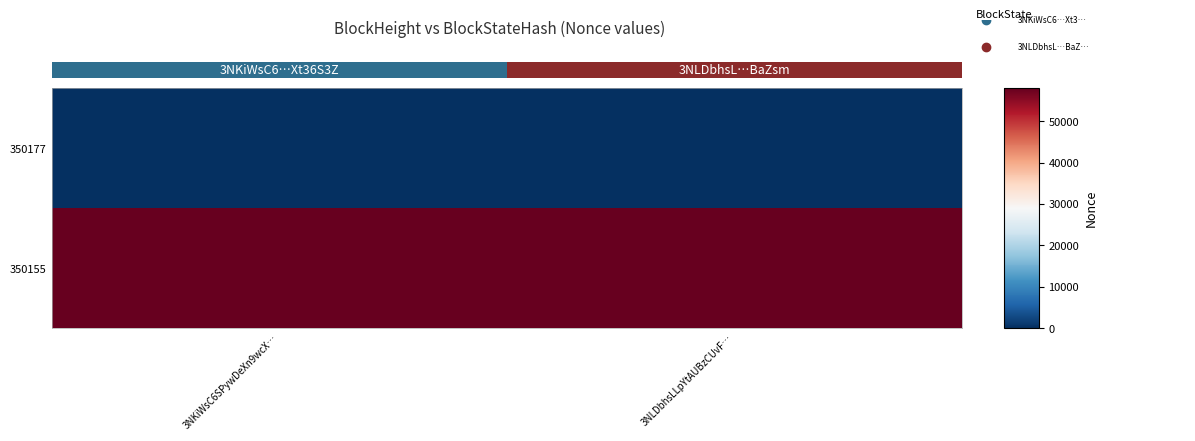

Which label corresponds to the largest value in the chart?

3NKiWsC6SPywDeXn9wcX…